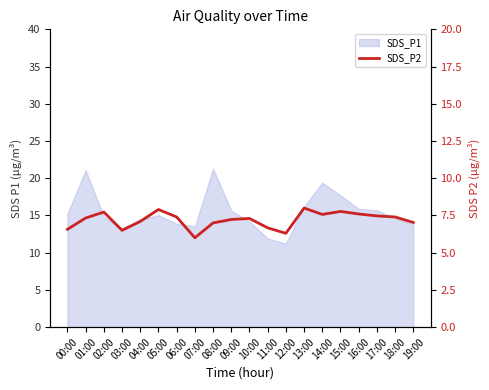

What is the smallest value displayed?

6.0